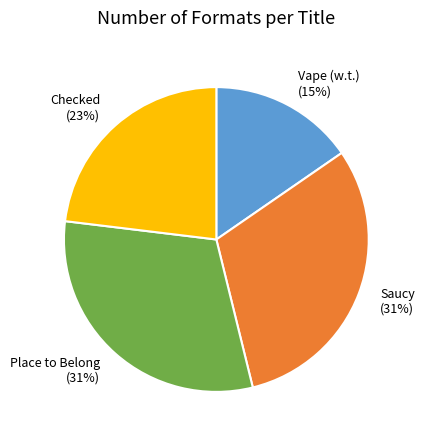

Between Saucy and Vape (w.t.), which is larger?

Saucy